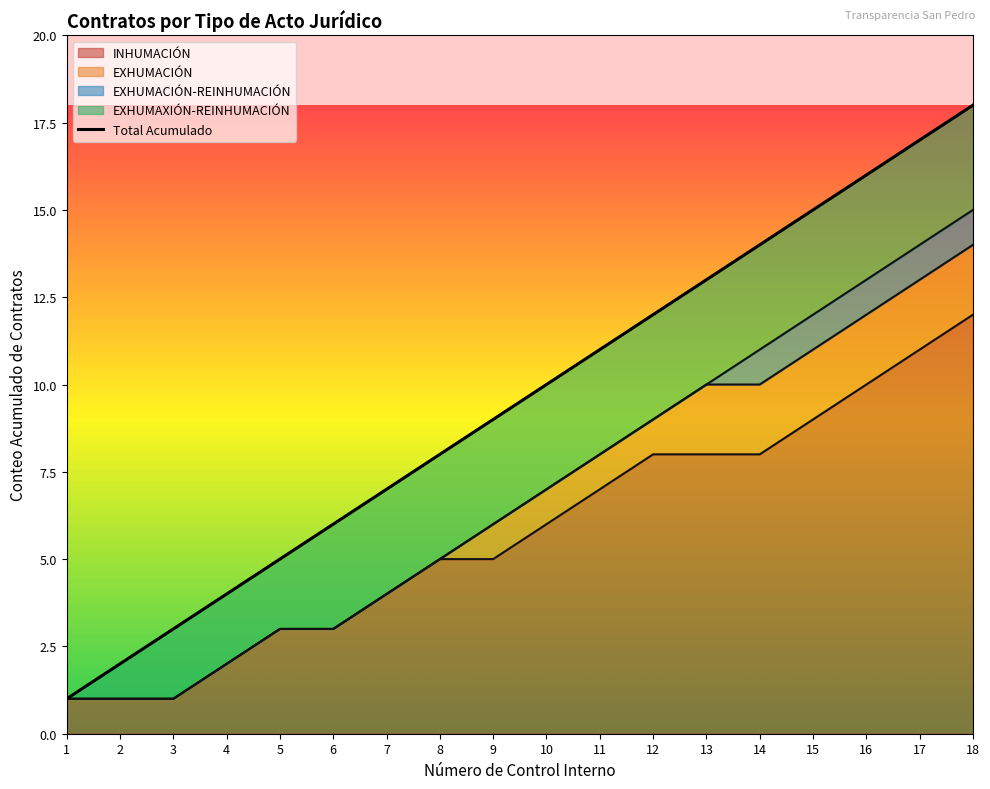

What is the difference between the values at 10 and 12?

2